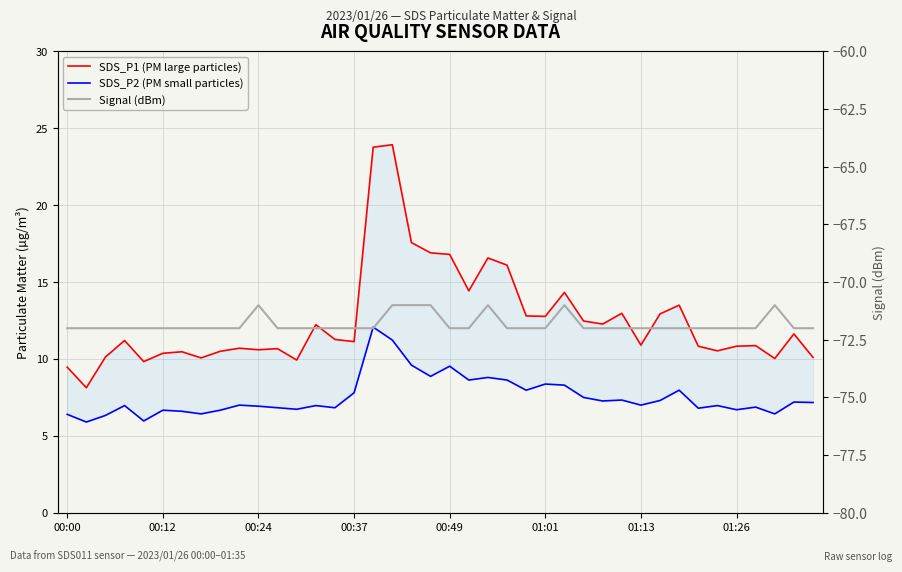

What is the sum of the SDS_P1 (PM large particles) values at 22 and 17?

40.5